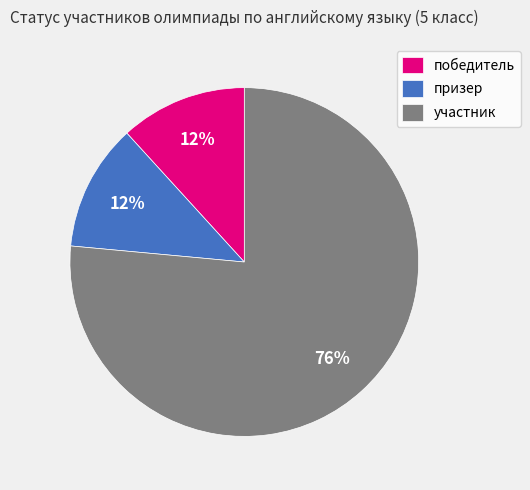

True or false: участник accounts for 64% of the total.

False